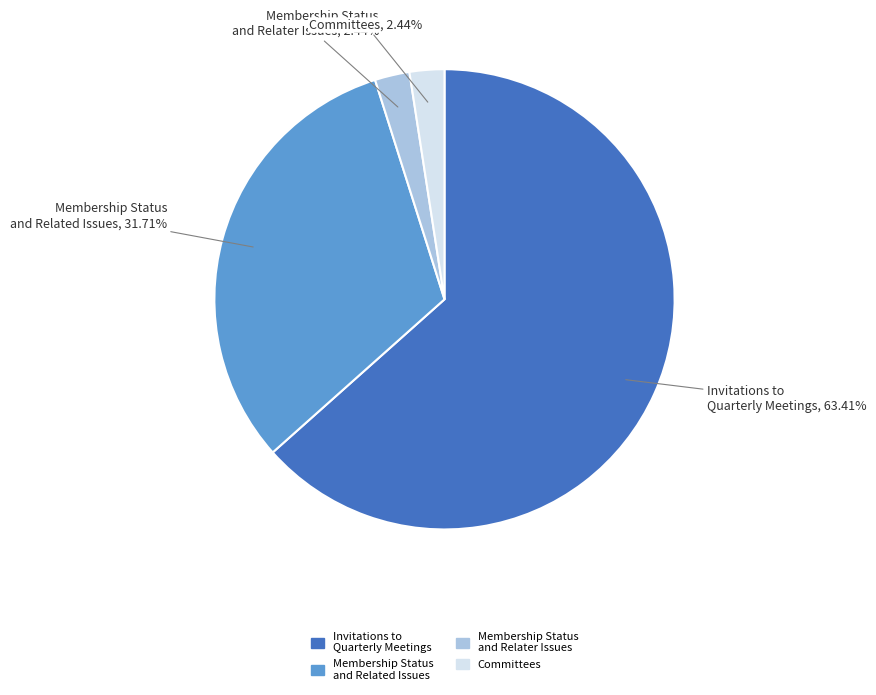

To the nearest percent, what is the difference between the largest and smallest slice percentages?

61%